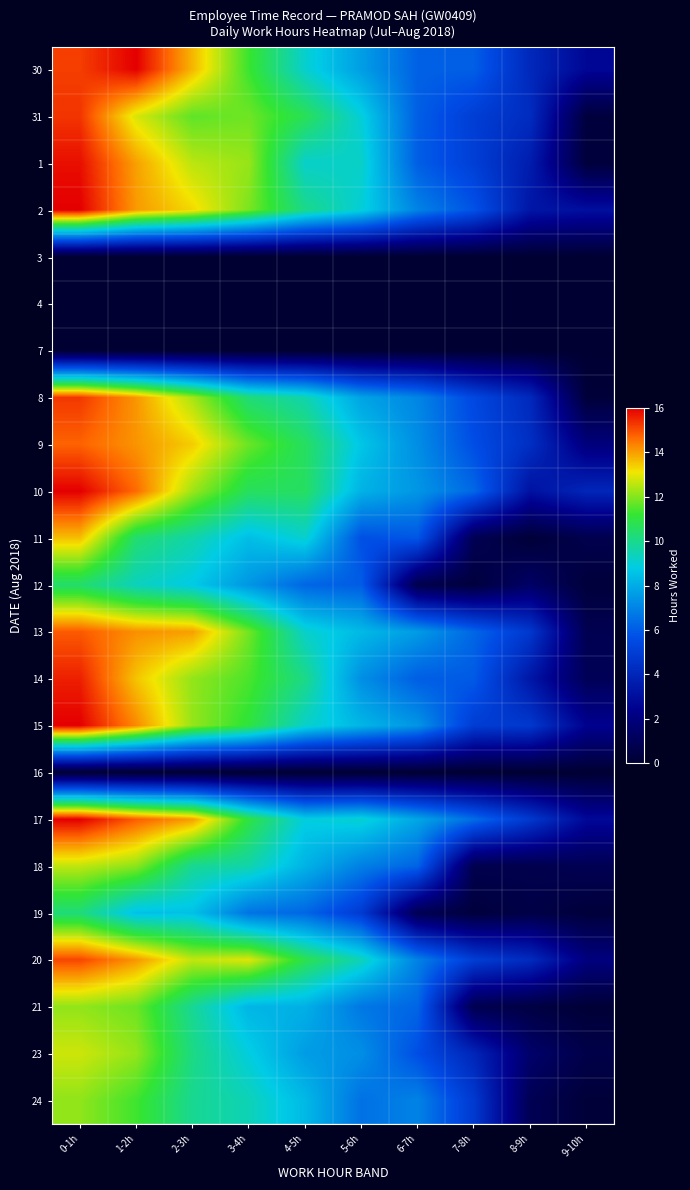

Between 2-3h and 6-7h, which series saw the biggest shift?

12